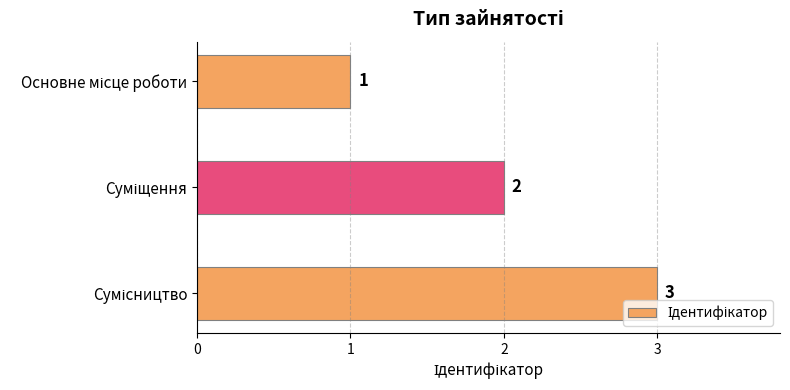

What is the sum of all values?

6